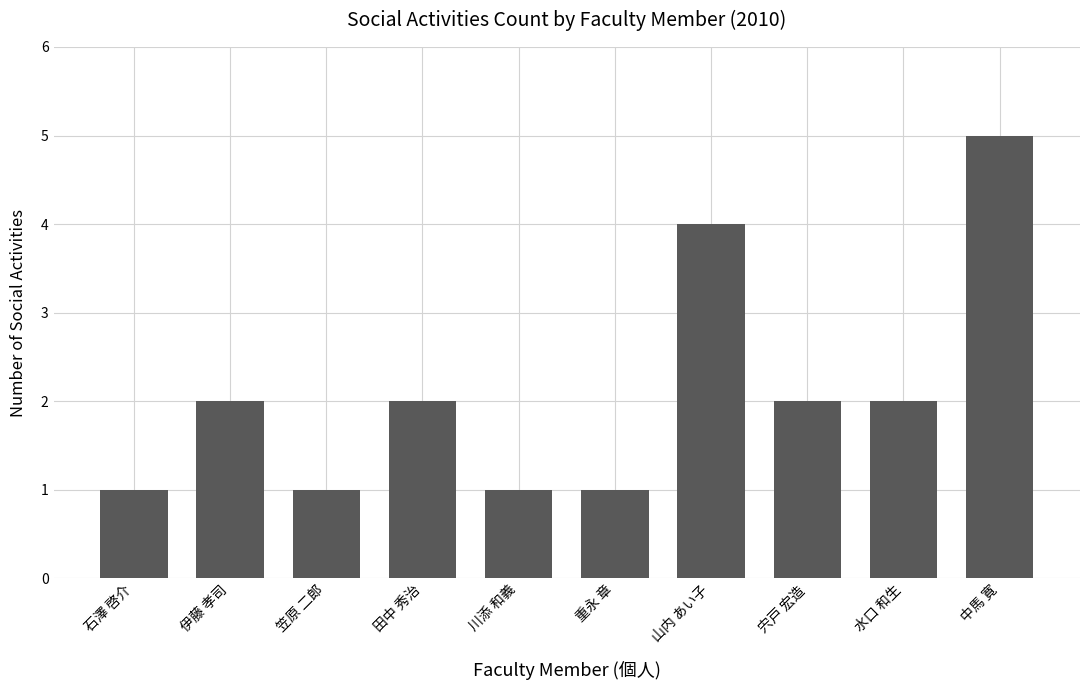

What is the difference between the second highest and minimum values?

3